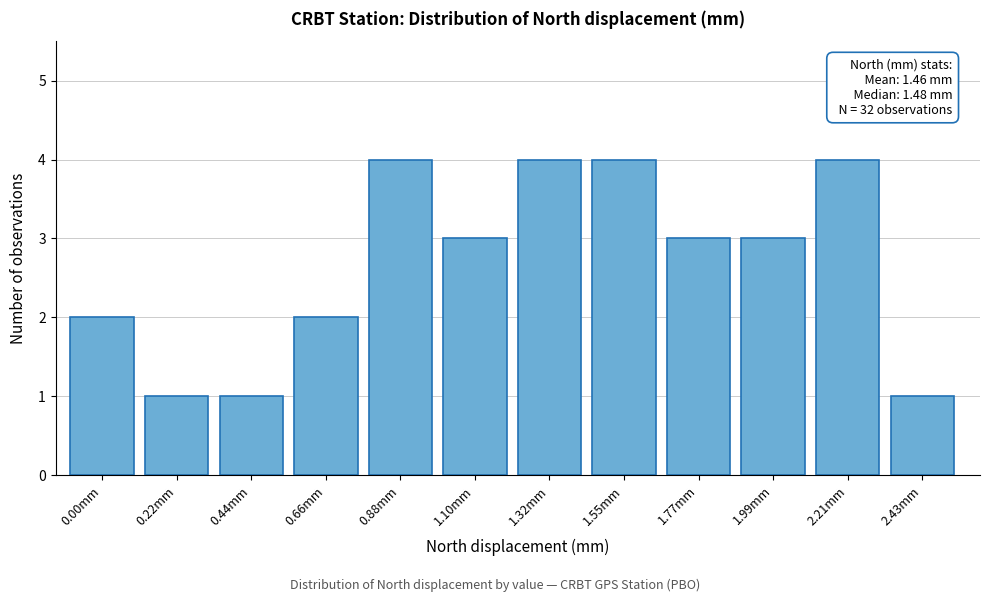

Reading left to right, transcribe all the data shown in this chart.

2	1	1	2	4	3	4	4	3	3	4	1